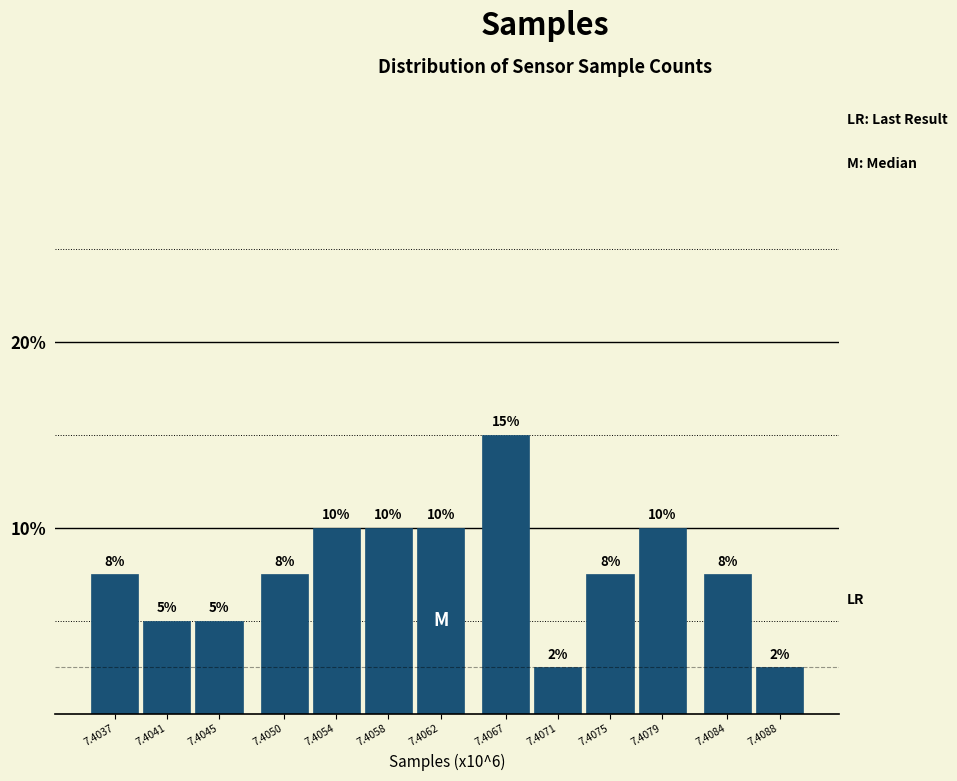

Approximately how many times larger is the value at 7.4079 compared to 7.4058?

1.0